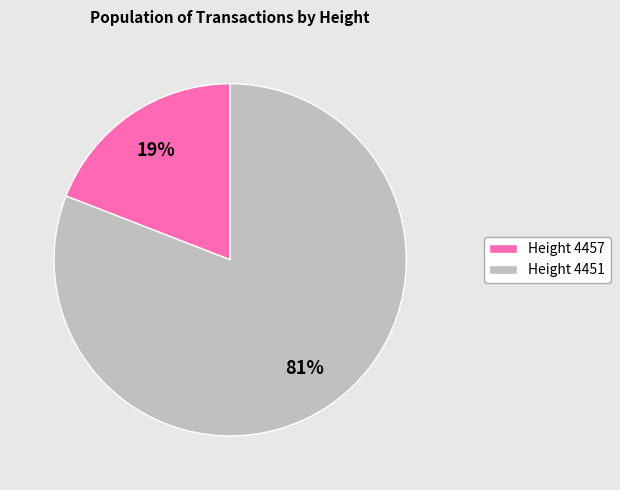

Which has a higher value, Height 4451 or Height 4457?

Height 4451